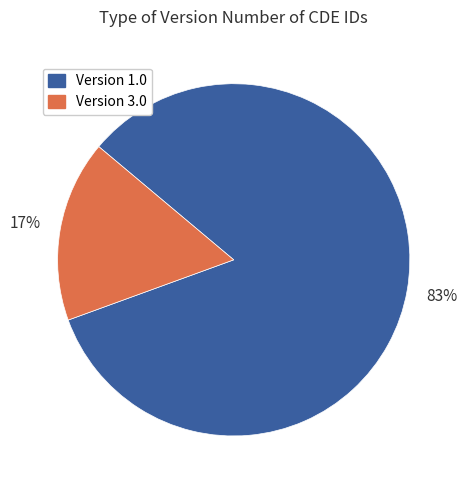

Is there any slice that represents more than half of the pie?

Yes